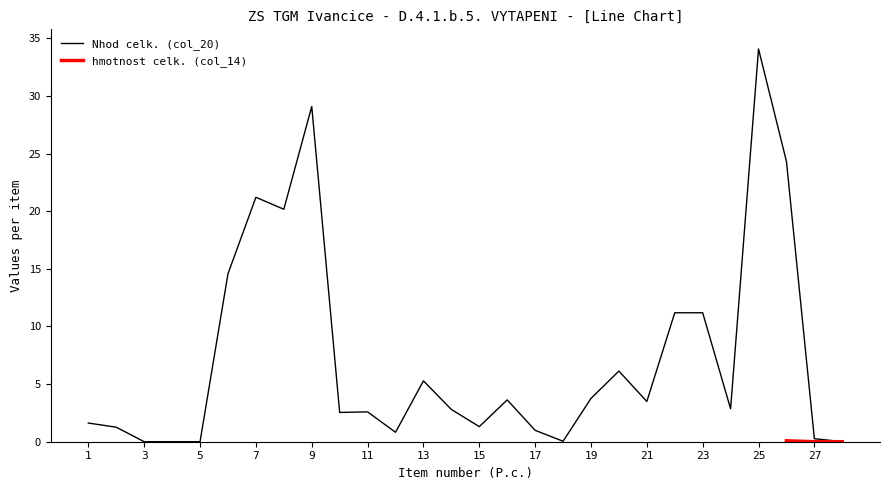

Reading left to right, what are all the values shown in this chart?

1=1.6	2=1.3	3=0.0	4=0.0	5=0.0	6=14.6	7=21.2	8=20.2	9=29.1	10=2.5	11=2.6	12=0.8	13=5.3	14=2.8	15=1.3	16=3.6	17=1.0	18=0.0	19=3.8	20=6.1	21=3.5	22=11.2	23=11.2	24=2.9	25=34.1	26=24.3	27=0.3	28=0.0